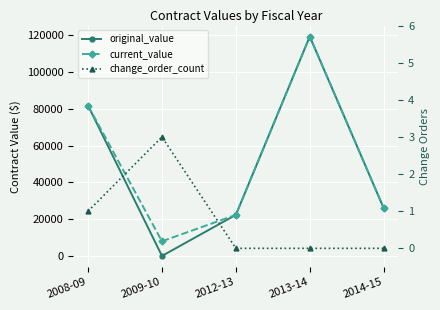

Which series has the largest total across all categories?

current_value